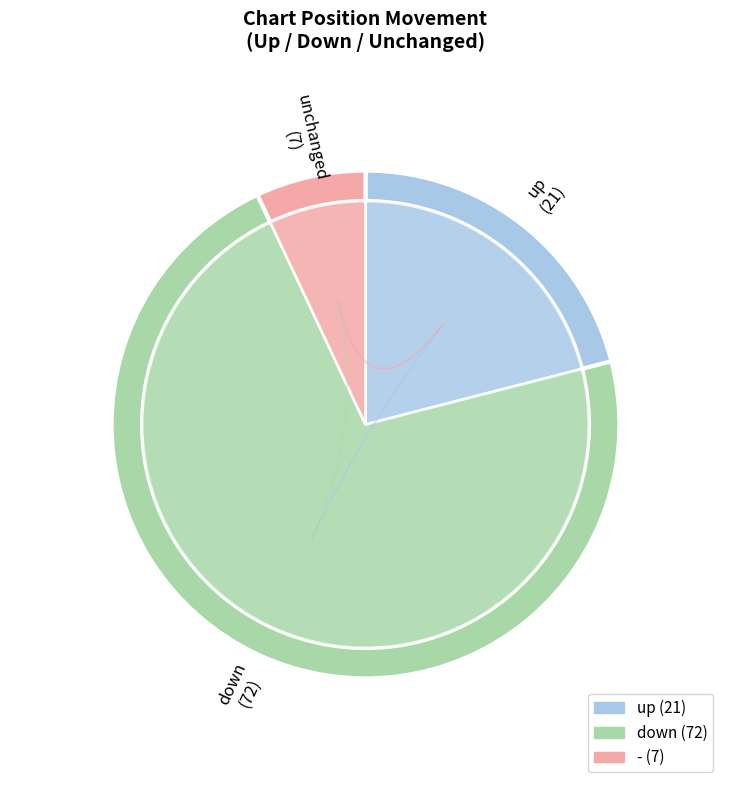

Which category has the biggest portion of the pie?

down